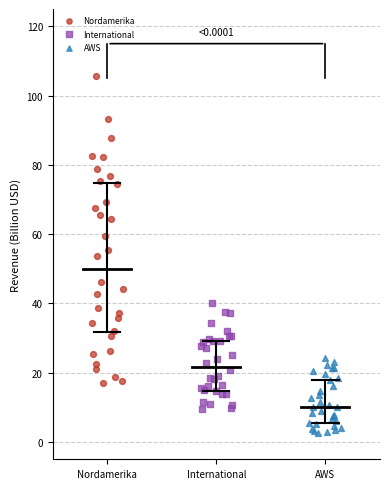

Which series reaches the maximum Y coordinate?

Nordamerika